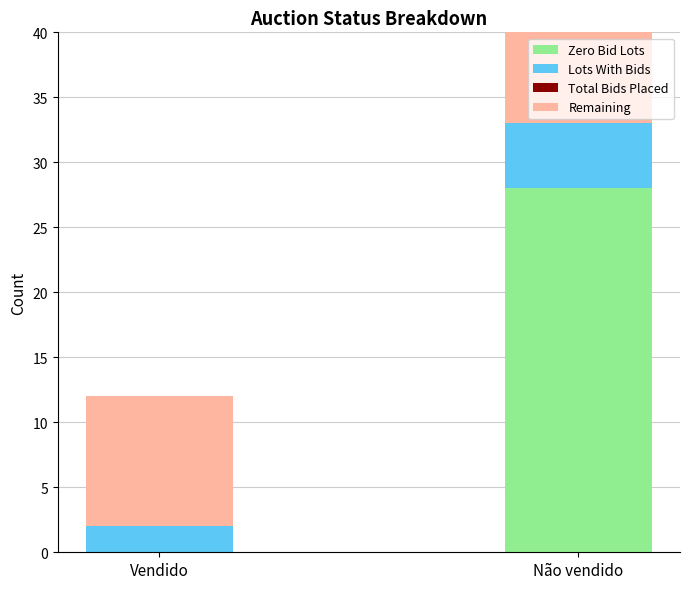

What is the label of the 1st bar from the right?

Não vendido